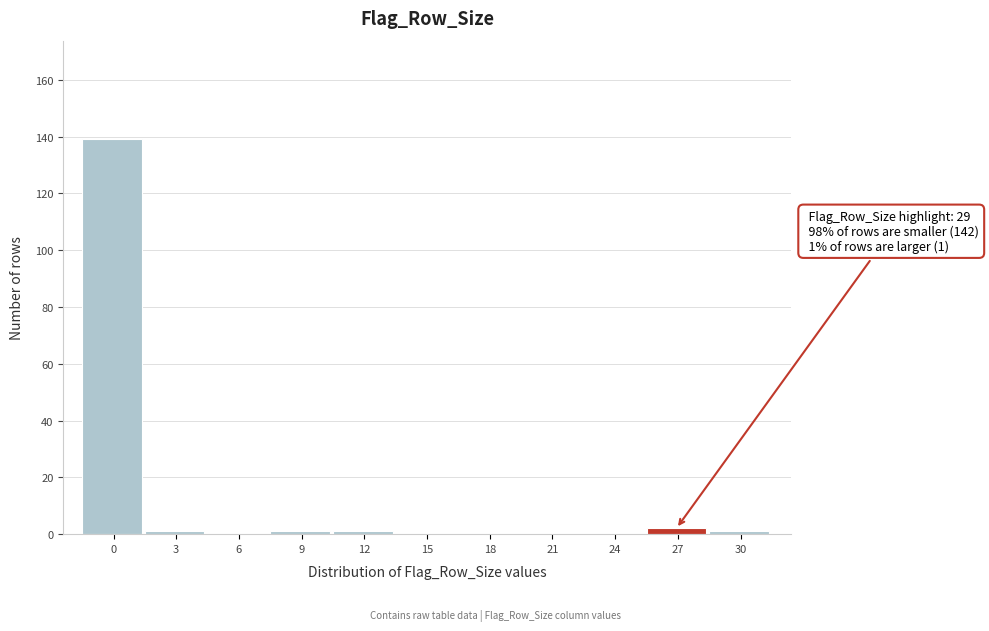

Reading right to left, extract all data points from this chart.

30=1	27=2	24=0	21=0	18=0	15=0	12=1	9=1	6=0	3=1	0=139